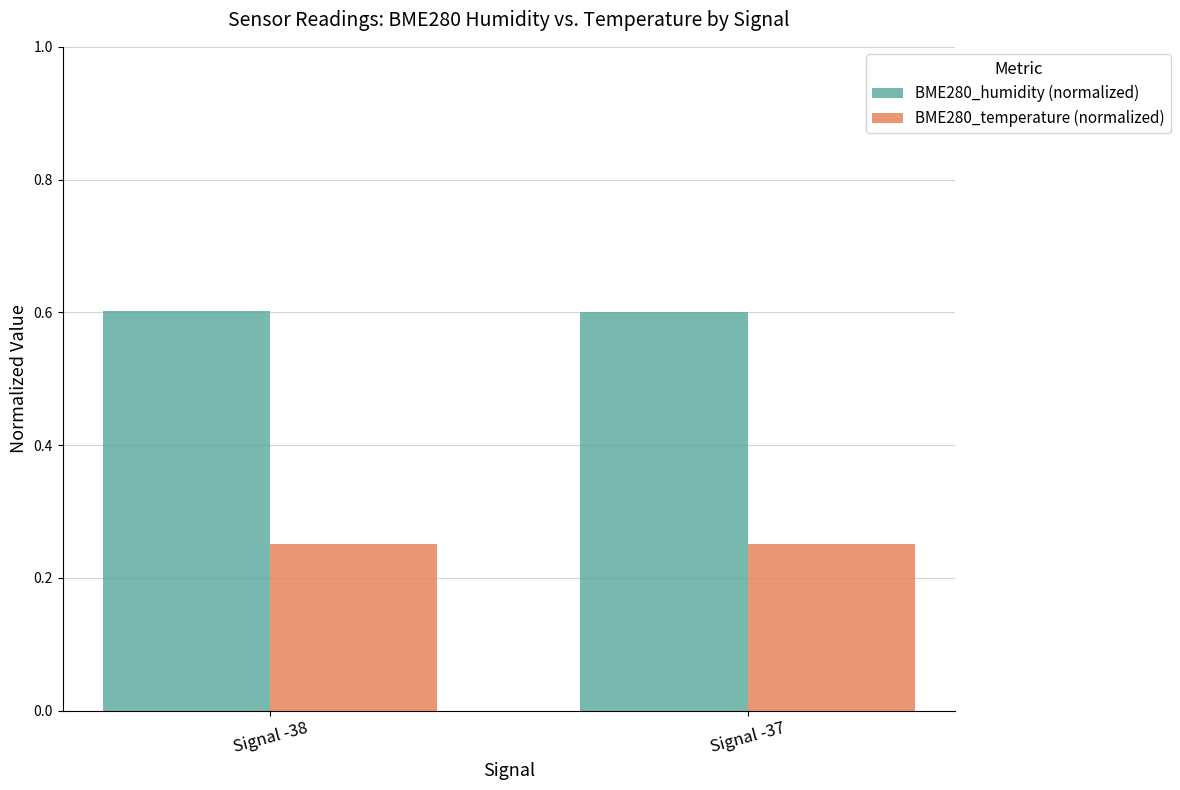

How many groups of bars are there?

2